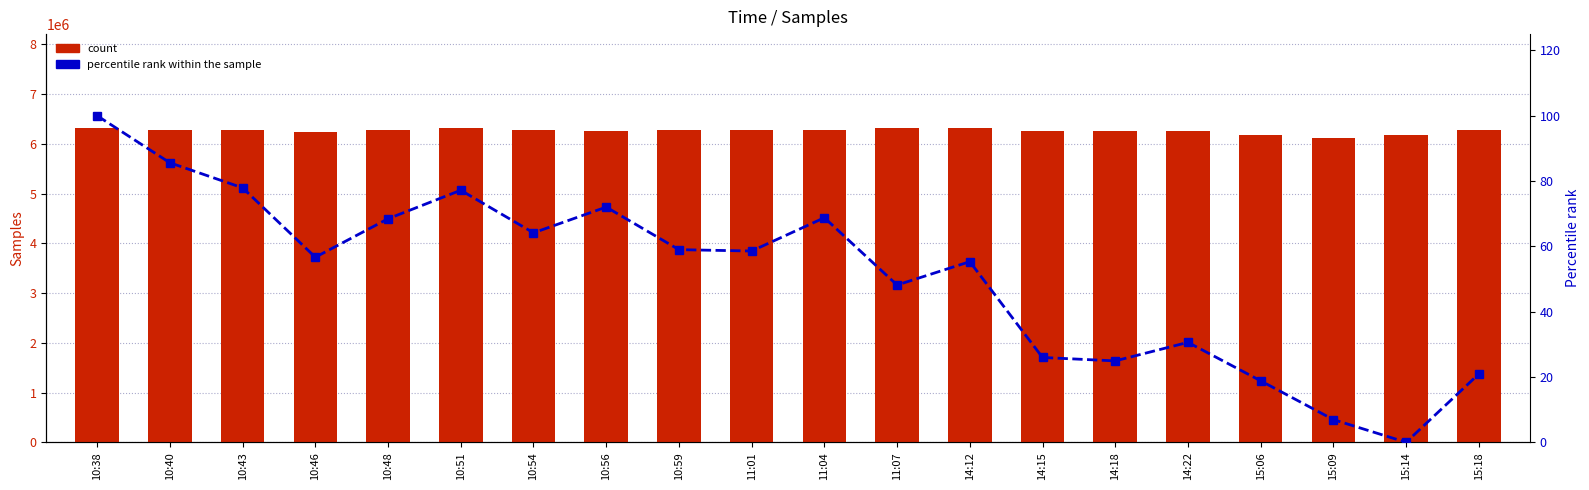

Between 15:09 and 15:06, which is larger?

15:06